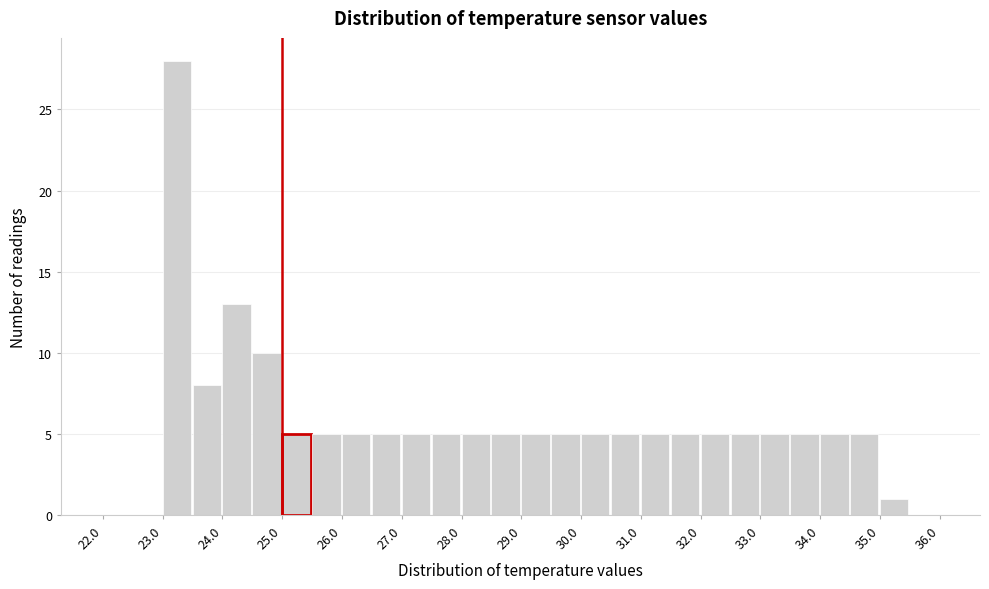

How tall is the bar that spans 29.5 to 30.0 on the x-axis? The values are not printed on the chart, so give them approximately, as read against the axis.

5